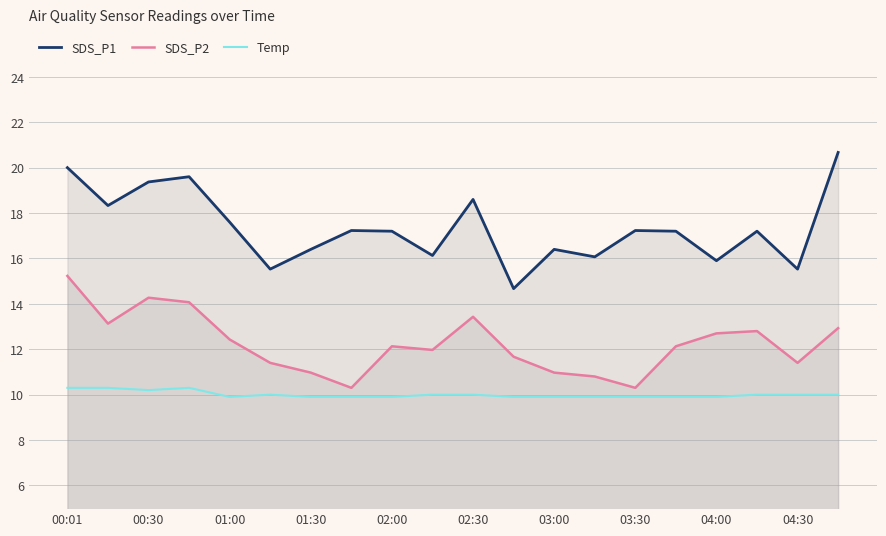

Is the value of SDS_P1 at 17 greater than the value of SDS_P2 at 11?

Yes